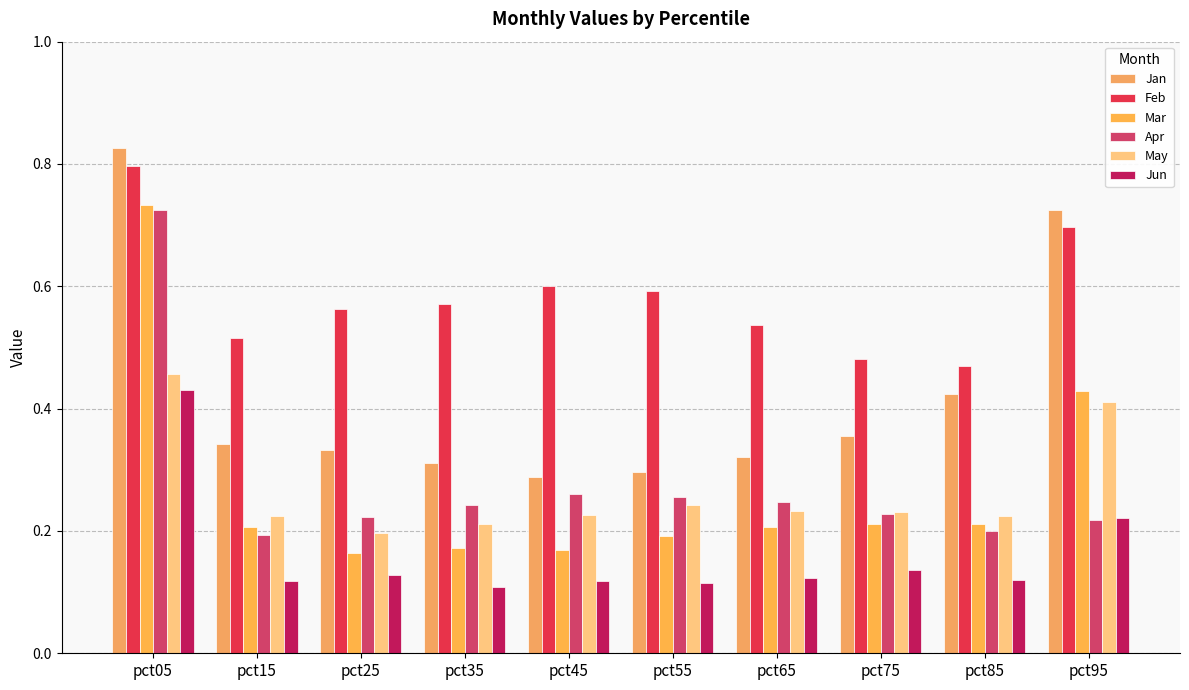

How many Jan values are between 0 and 1?

10